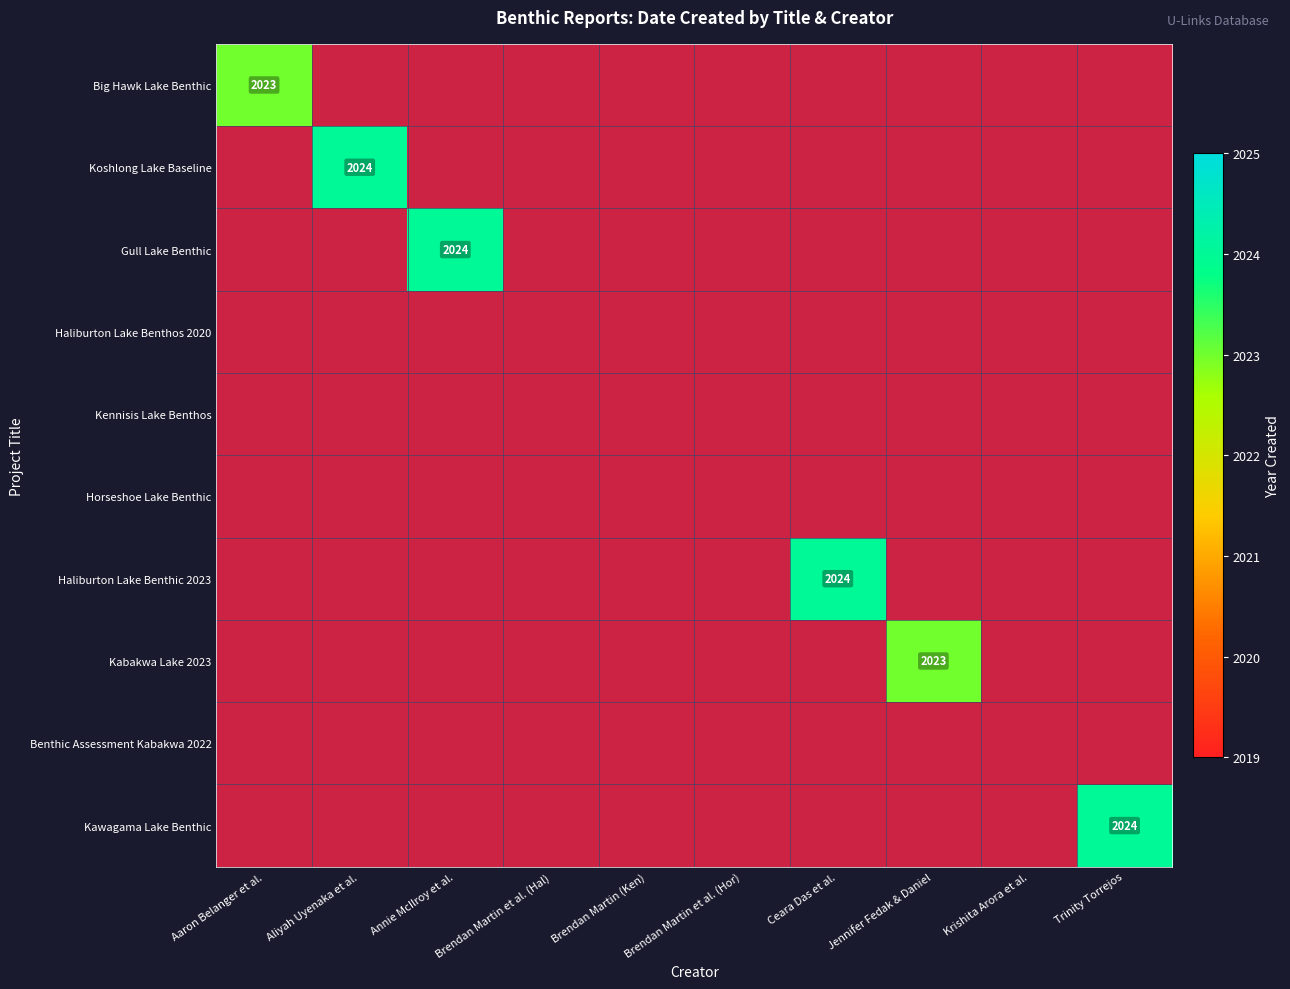

Is the value of Gull Lake Benthic at Brendan Martin et al. (Hal) greater than the value of Haliburton Lake Benthic 2023 at Aliyah Uyenaka et al.?

No